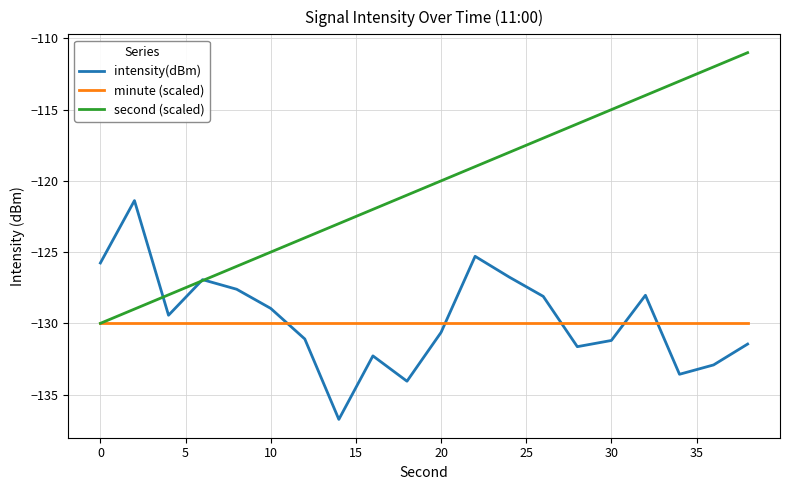

What is the maximum value for second (scaled)?

-111.0